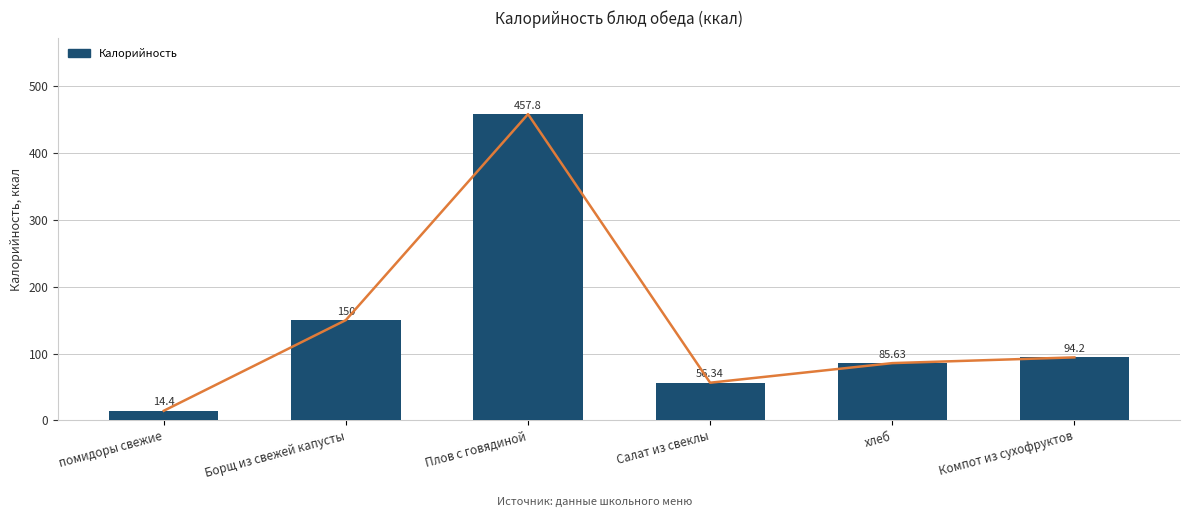

The value at Плов с говядиной is 248.3. True or false?

False